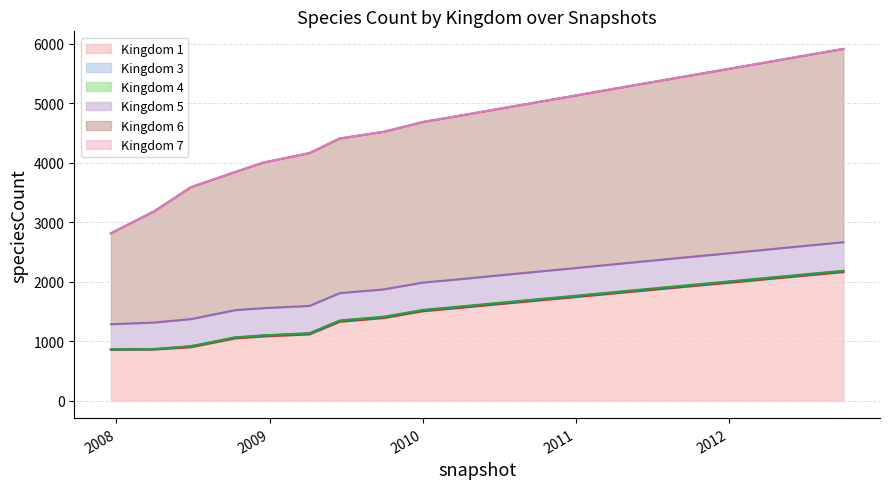

How many categories are shown in the chart?

20